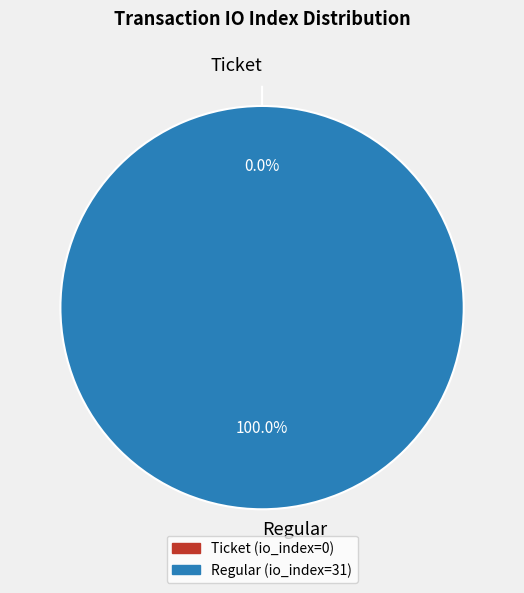

Is it true that io_index_0 is 10% of the pie?

False